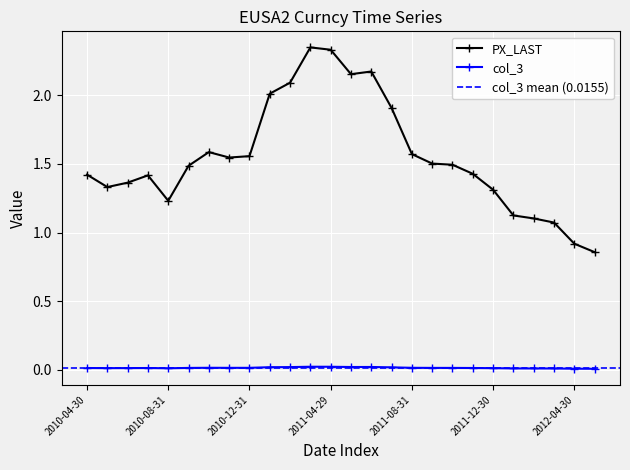

The col_3 series shows 0.0 at 2011-07-29. True or false?

False